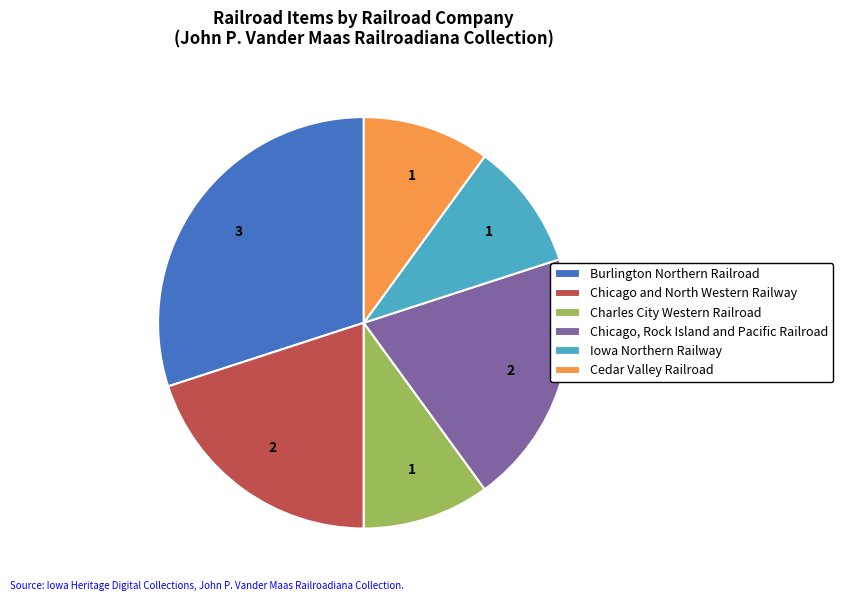

What is the largest slice in the pie chart?

Burlington Northern Railroad